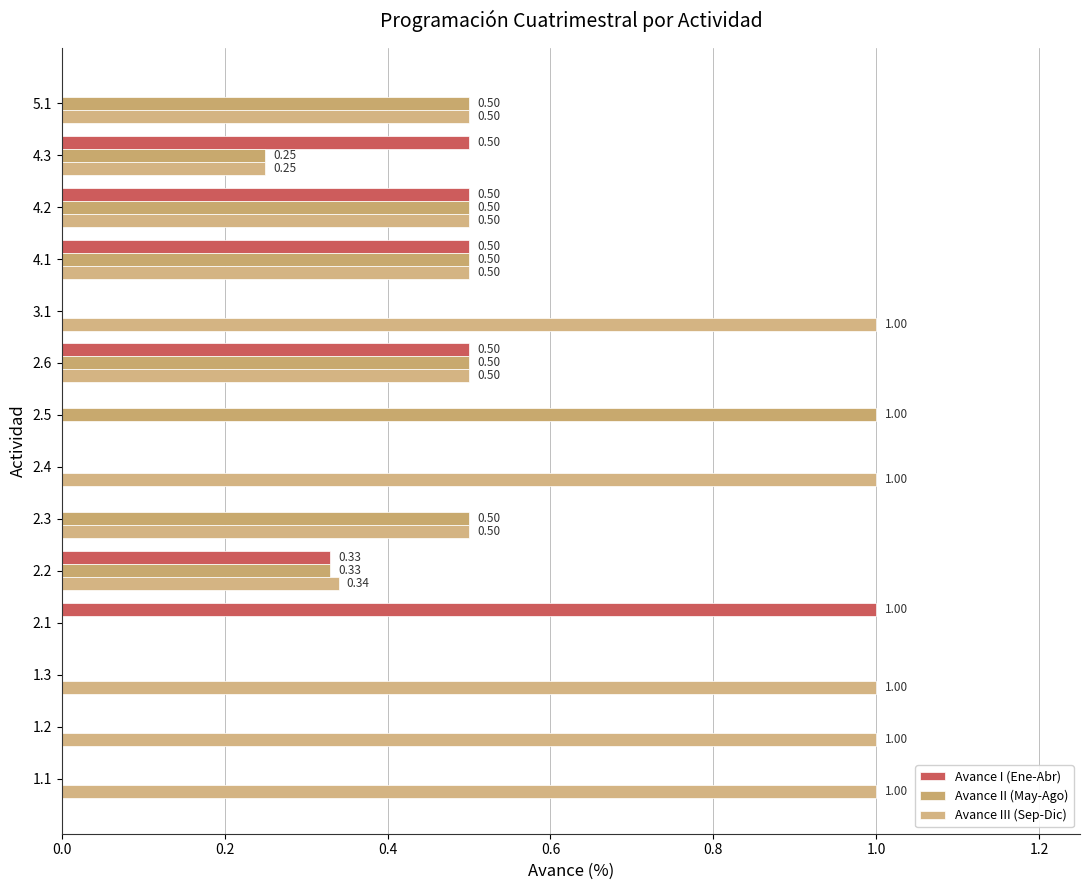

How many positive values does the Avance I (Ene-Abr) series have?

6